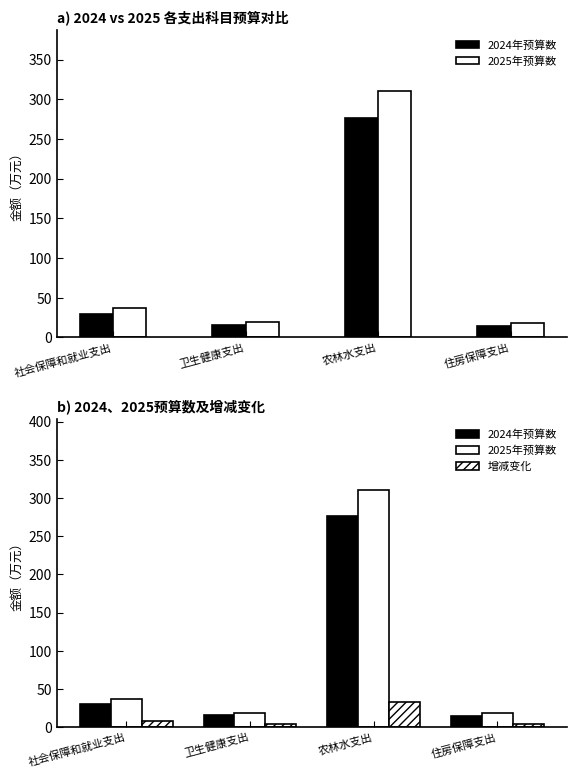

What are all the series names shown in the legend?

2024年预算数, 2025年预算数, 增减变化